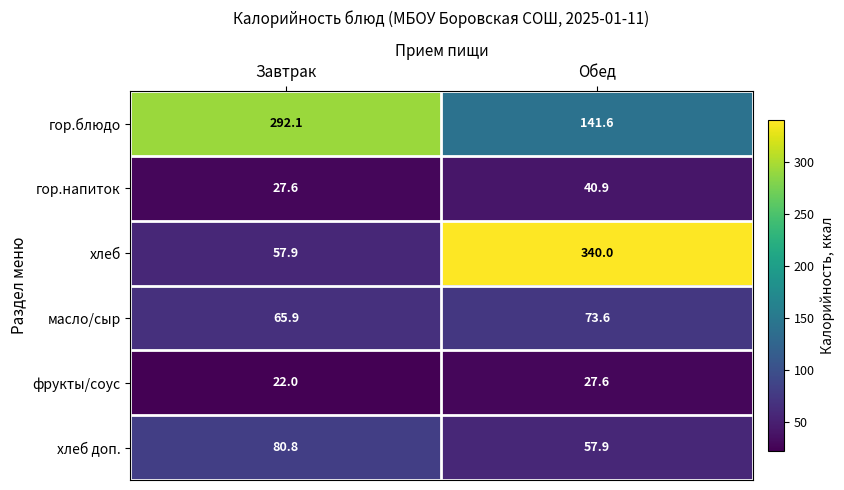

How many values in the фрукты/соус series are below 27?

1